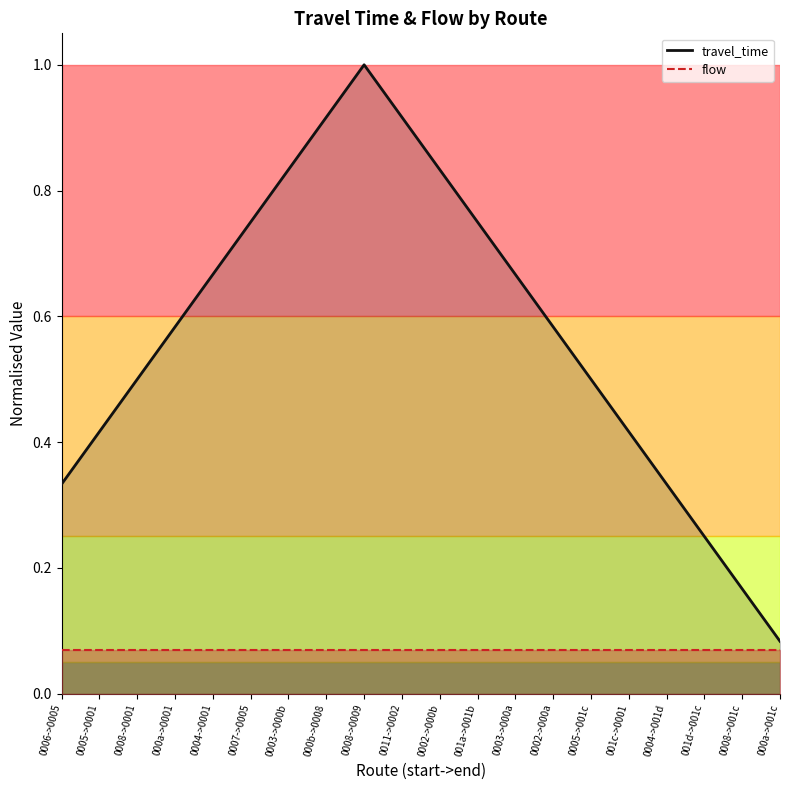

True or false: flow and travel_time intersect in this chart.

False